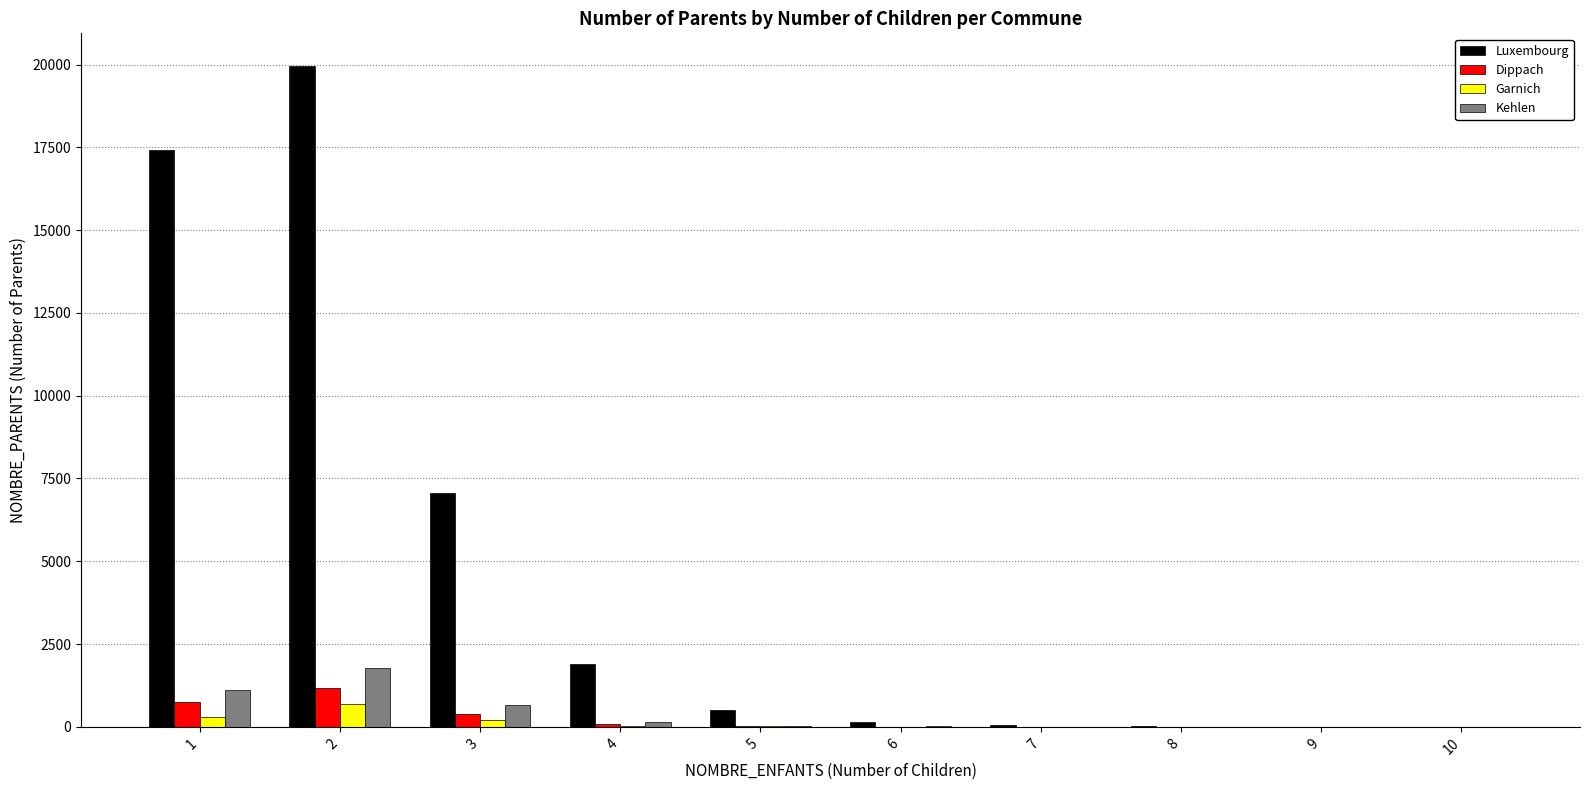

Between 2 and 6, which series saw the biggest shift?

Luxembourg